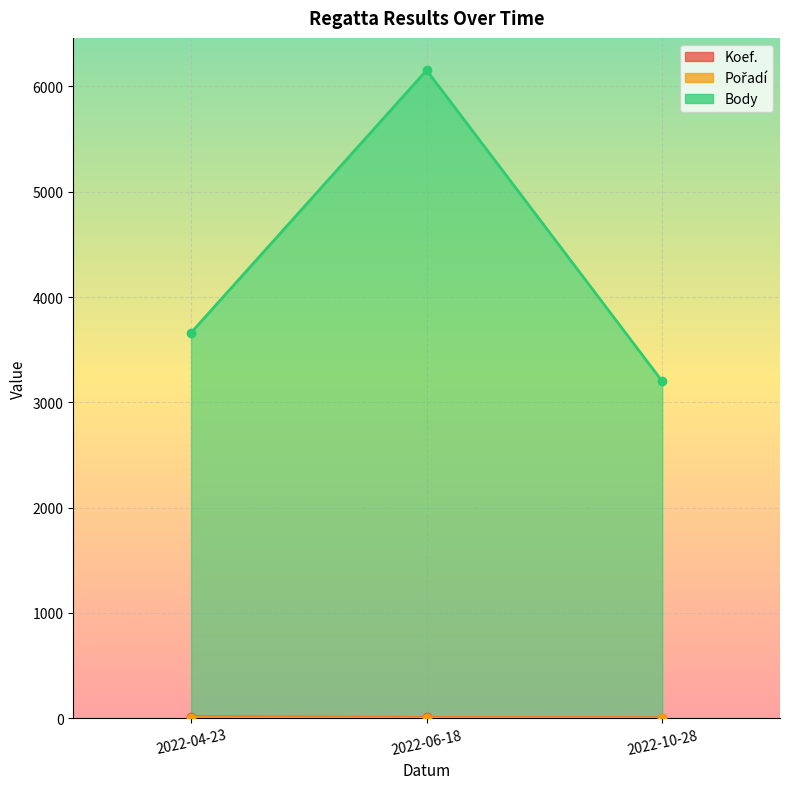

At which category is the sum across all series the highest?

2022-06-18